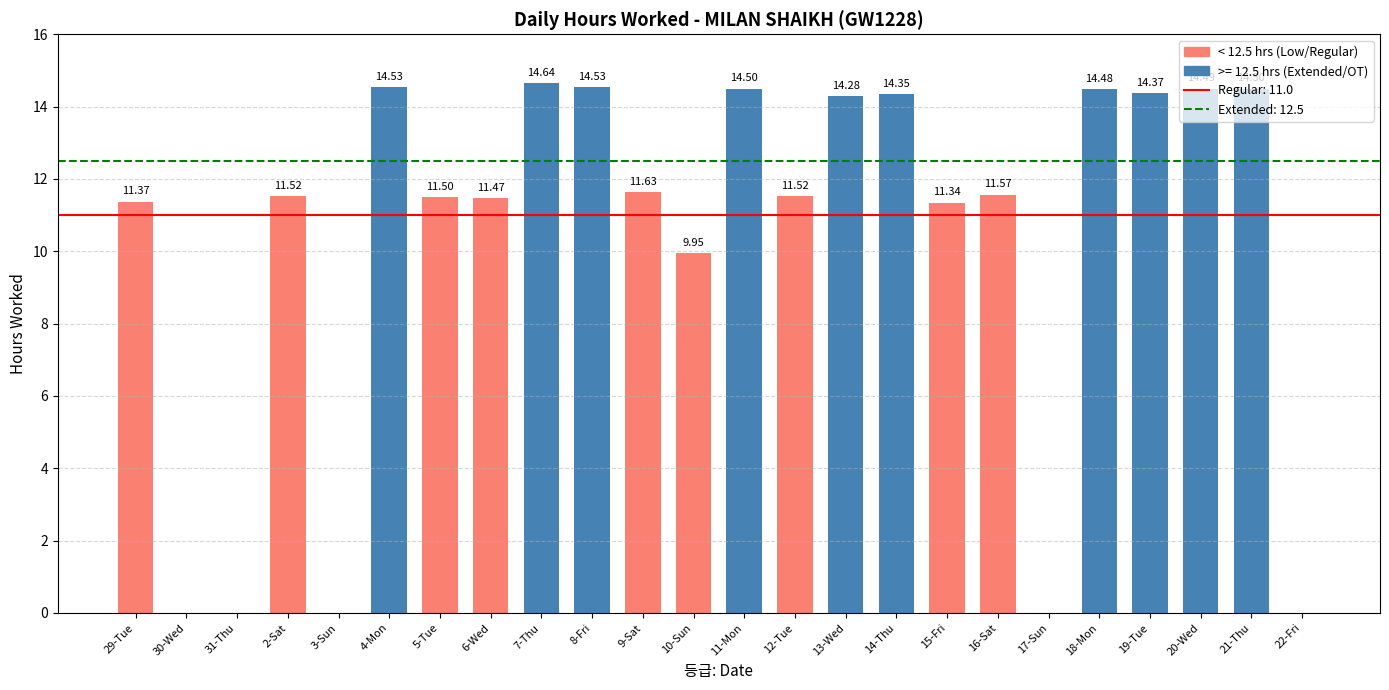

True or false: the data shows 4.2 at 5-Tue.

False